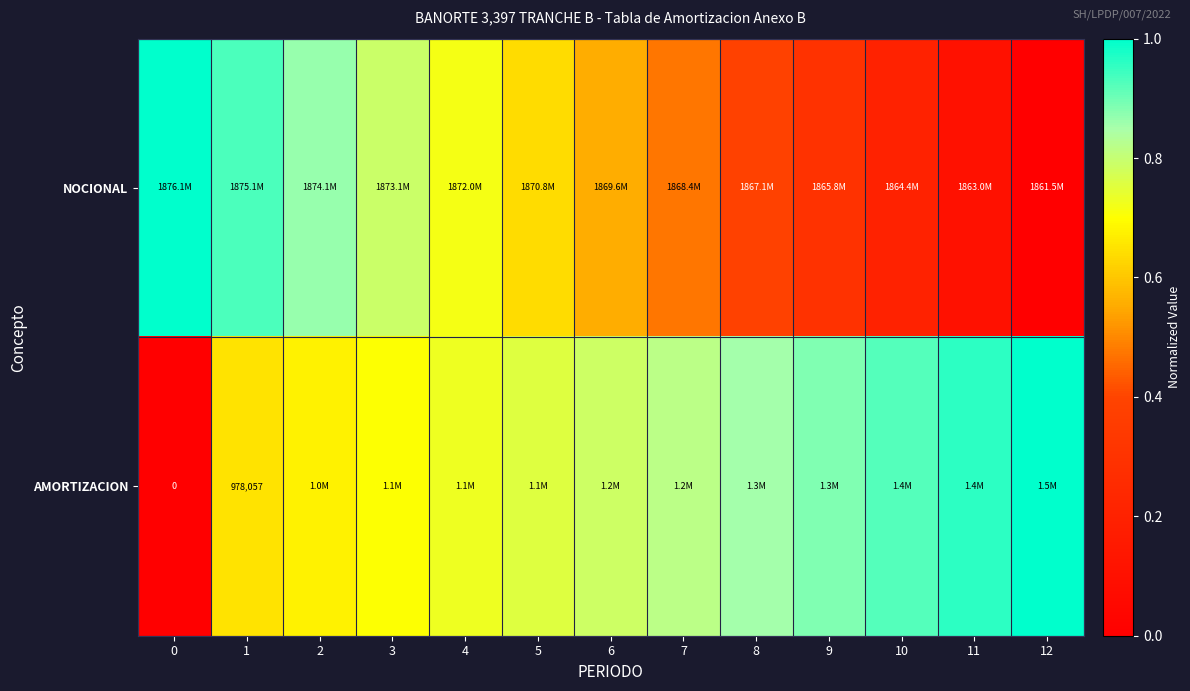

How many positive values does the NOCIONAL series have?

12